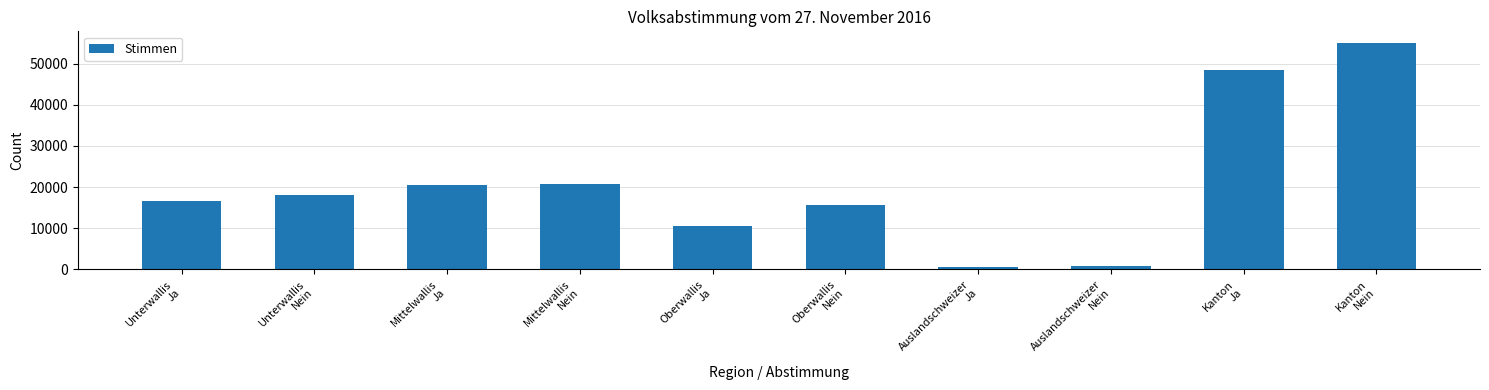

What is the difference between the maximum and minimum values?

54511